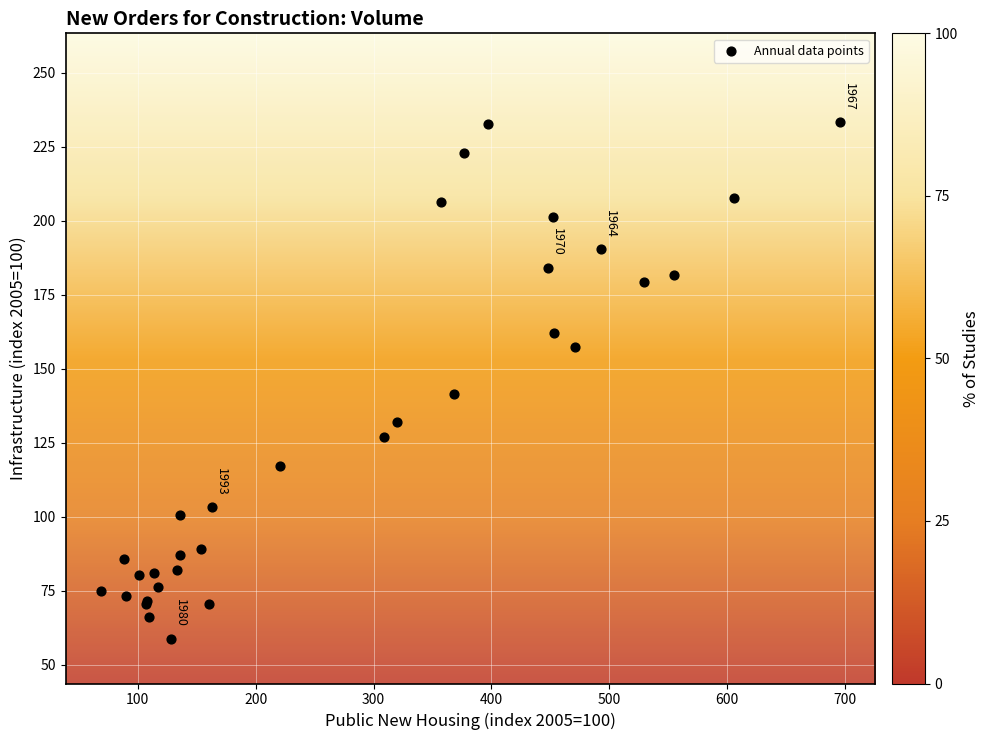

What Y value in the scatter plot is closest to 145?

141.3